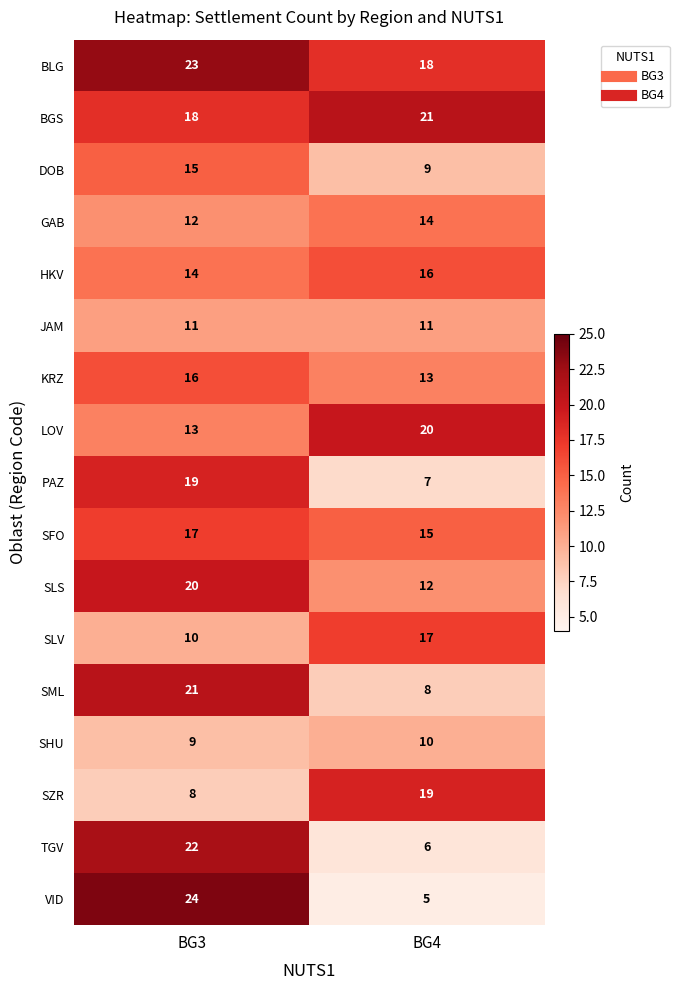

List the labels in order of KRZ value, largest first.

BG3, BG4